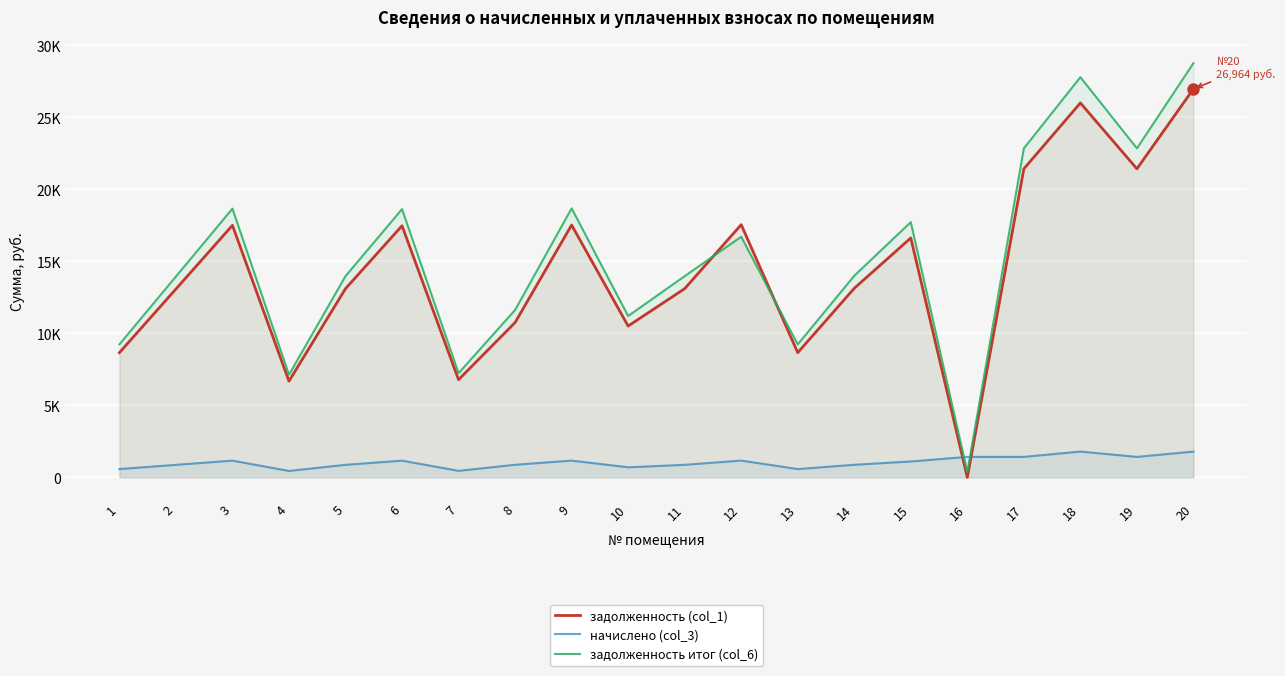

Which category has the lowest value across all series?

16